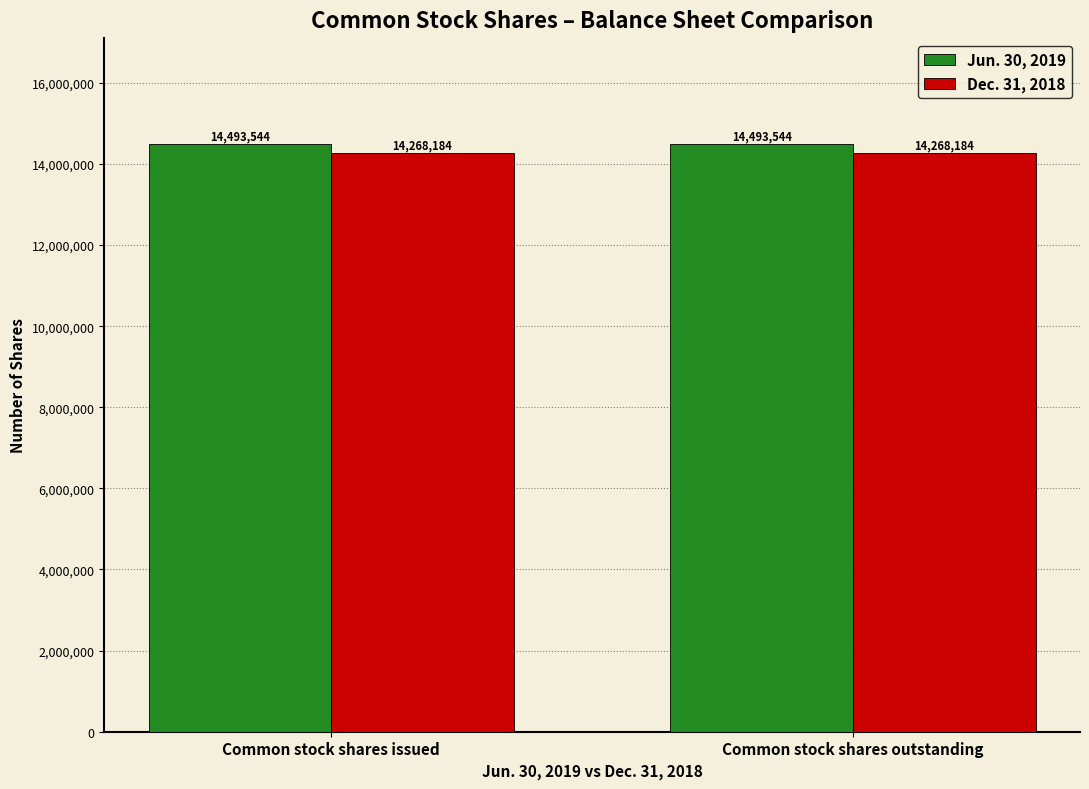

What is the greatest value displayed?

14493544